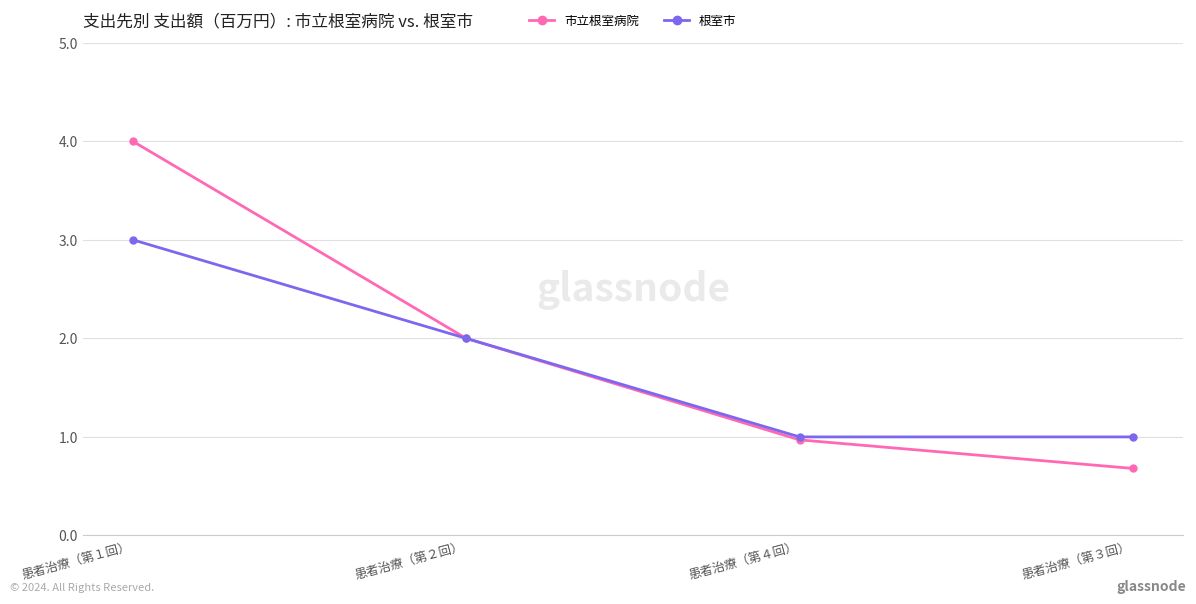

At which category does the chart reach its minimum across all series?

患者治療（第３回）